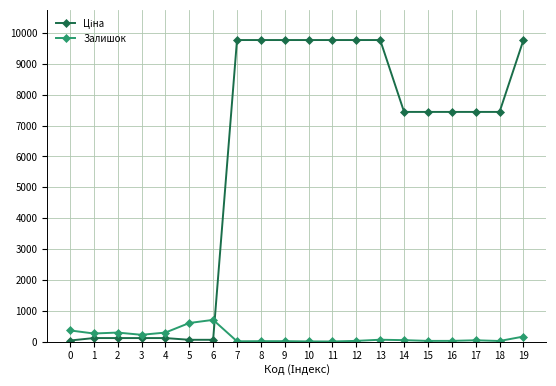

Count the number of data series in this chart.

2